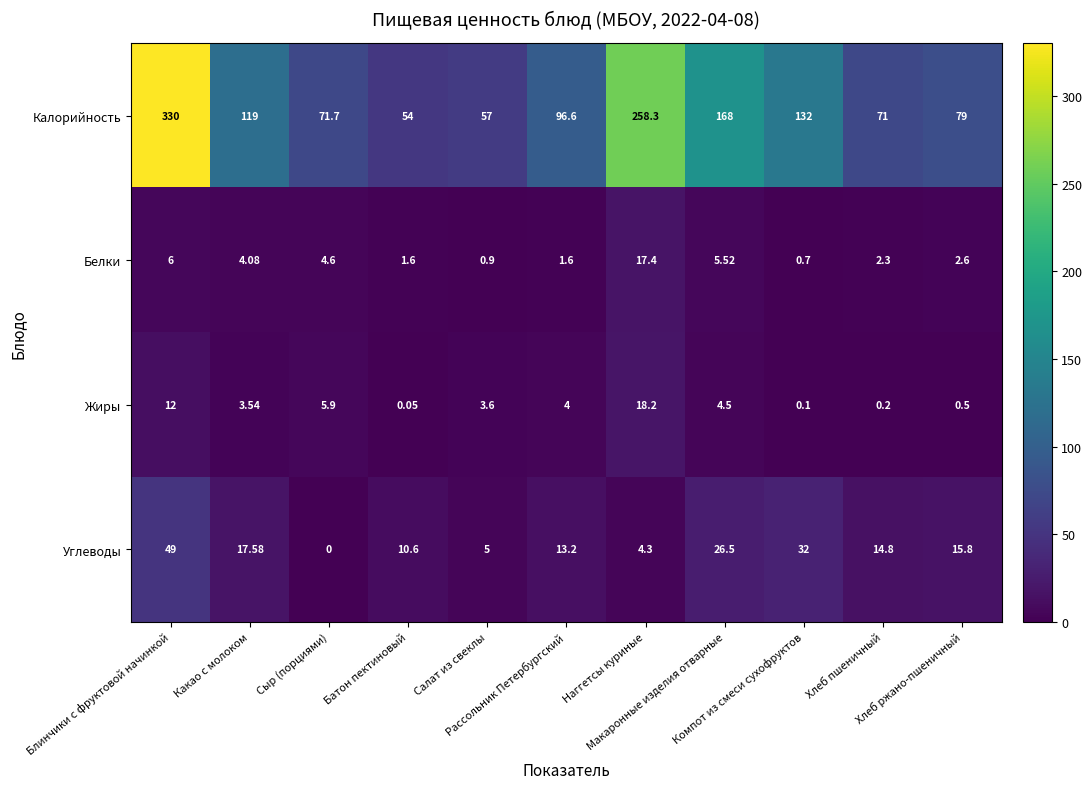

Rank the series at Салат из свеклы from lowest to highest value.

Белки, Жиры, Углеводы, Калорийность